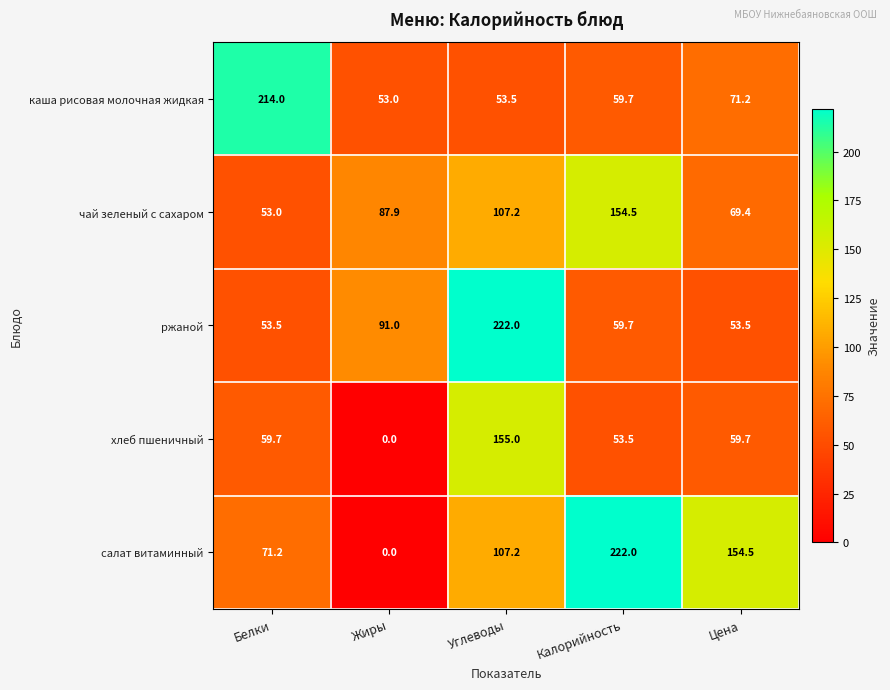

How many values in хлеб пшеничный are above zero?

4